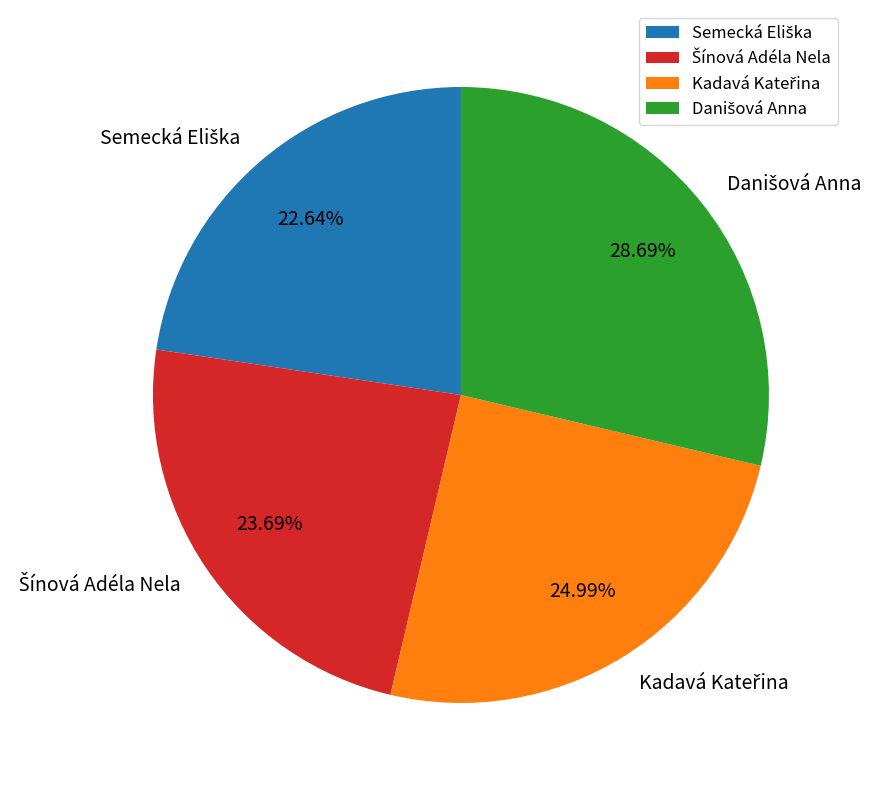

Is there any slice that represents more than half of the pie?

No